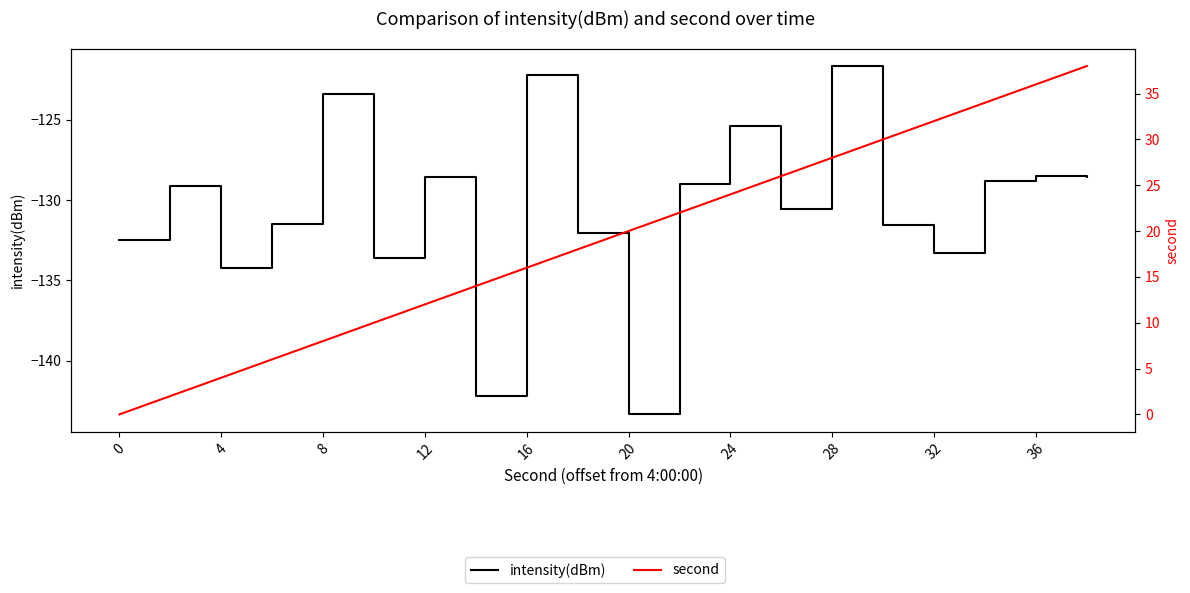

How many interior local peaks does the intensity(dBm) series have?

7